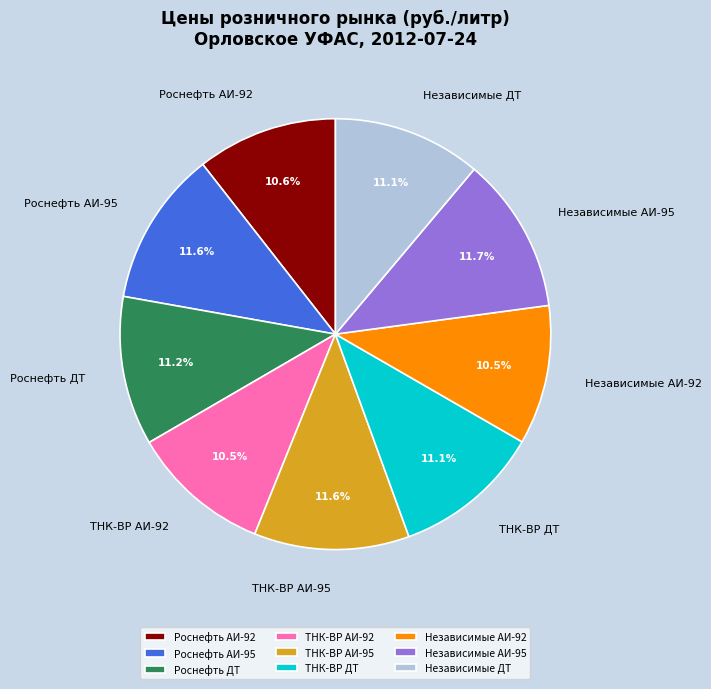

Is it true that Независимые ДТ is 6% of the pie?

False